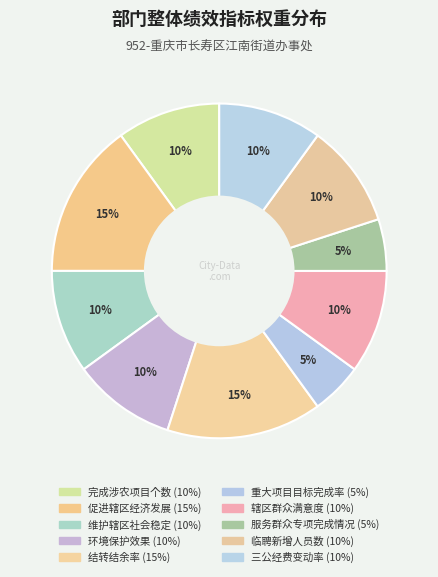

Combined, what portion of the pie is 重大项目目标完成率 and 辖区群众满意度?

15.0%